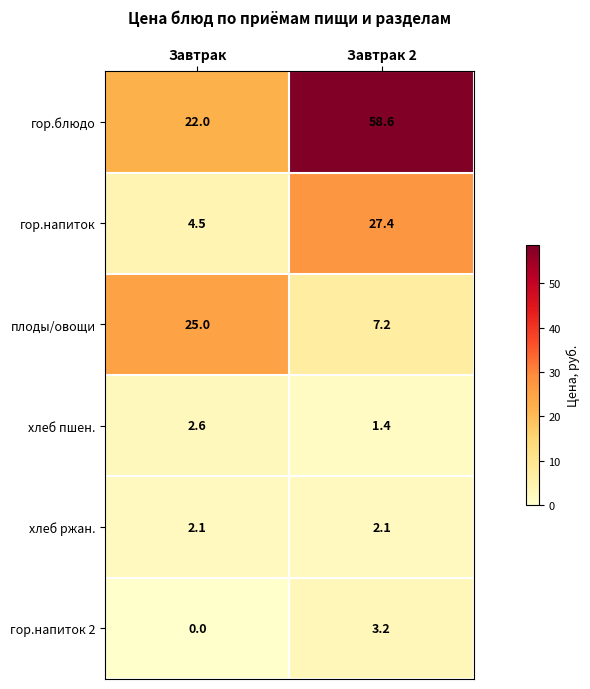

What is the maximum value shown in the chart?

58.6